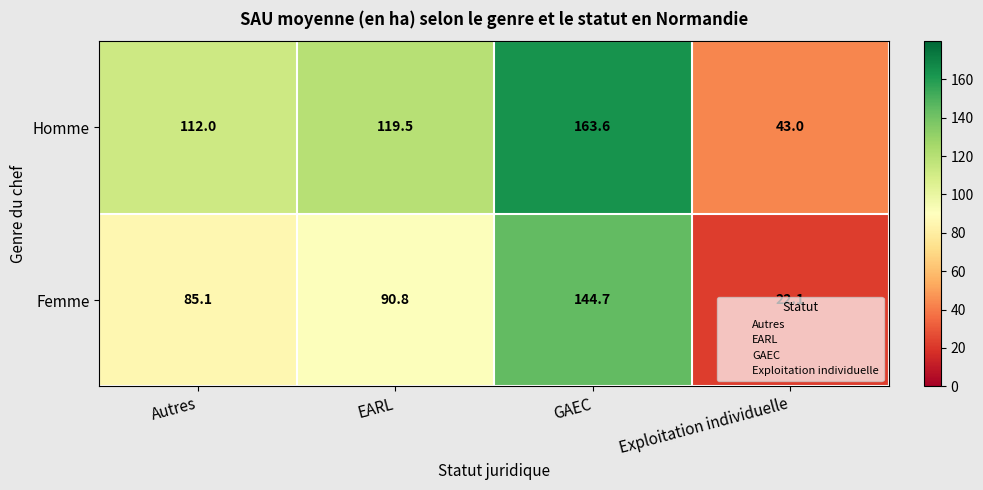

What is the minimum value for Homme?

43.0